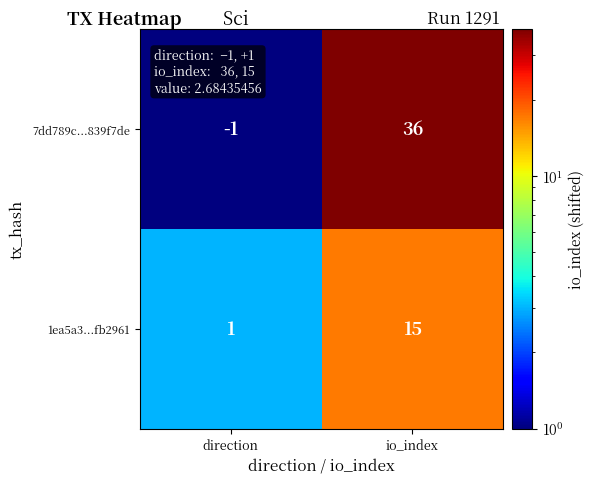

Where is 1ea5a3...fb2961 nearest to the value 8?

direction